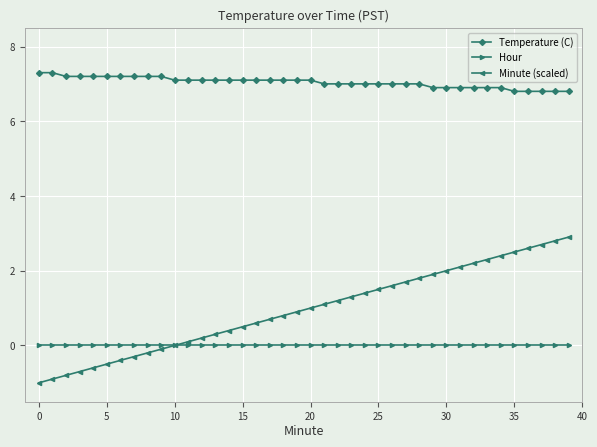

Which series has the largest total across all categories?

Temperature (C)